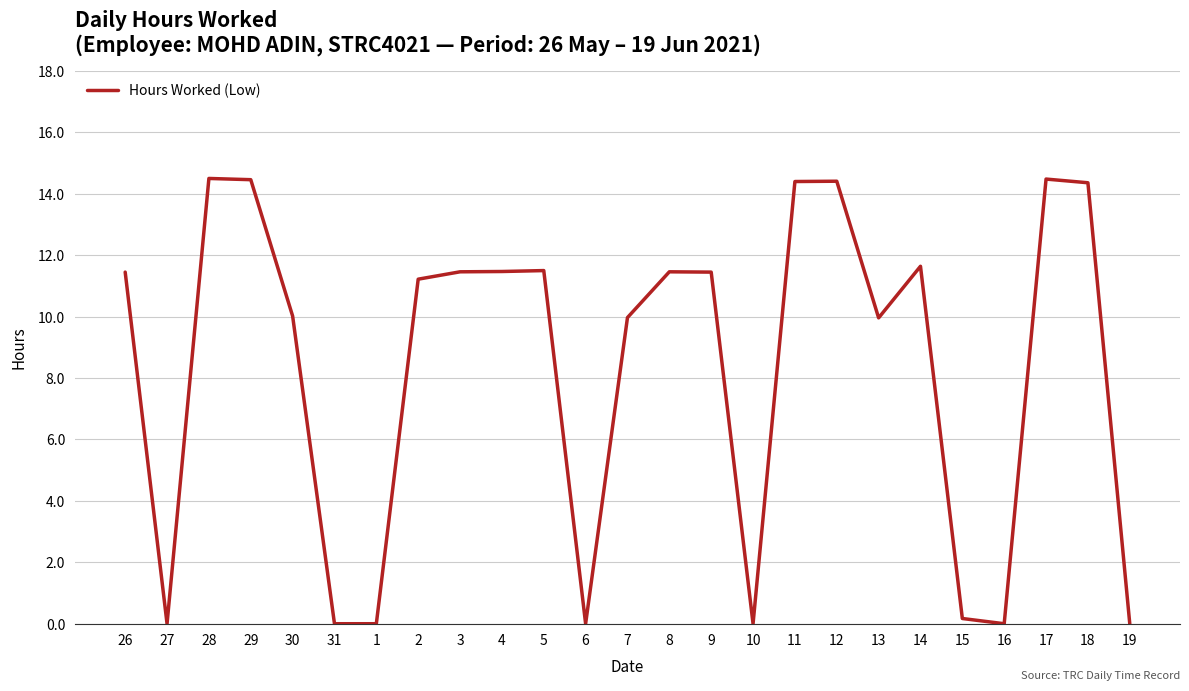

What is the maximum value shown in the chart?

14.5